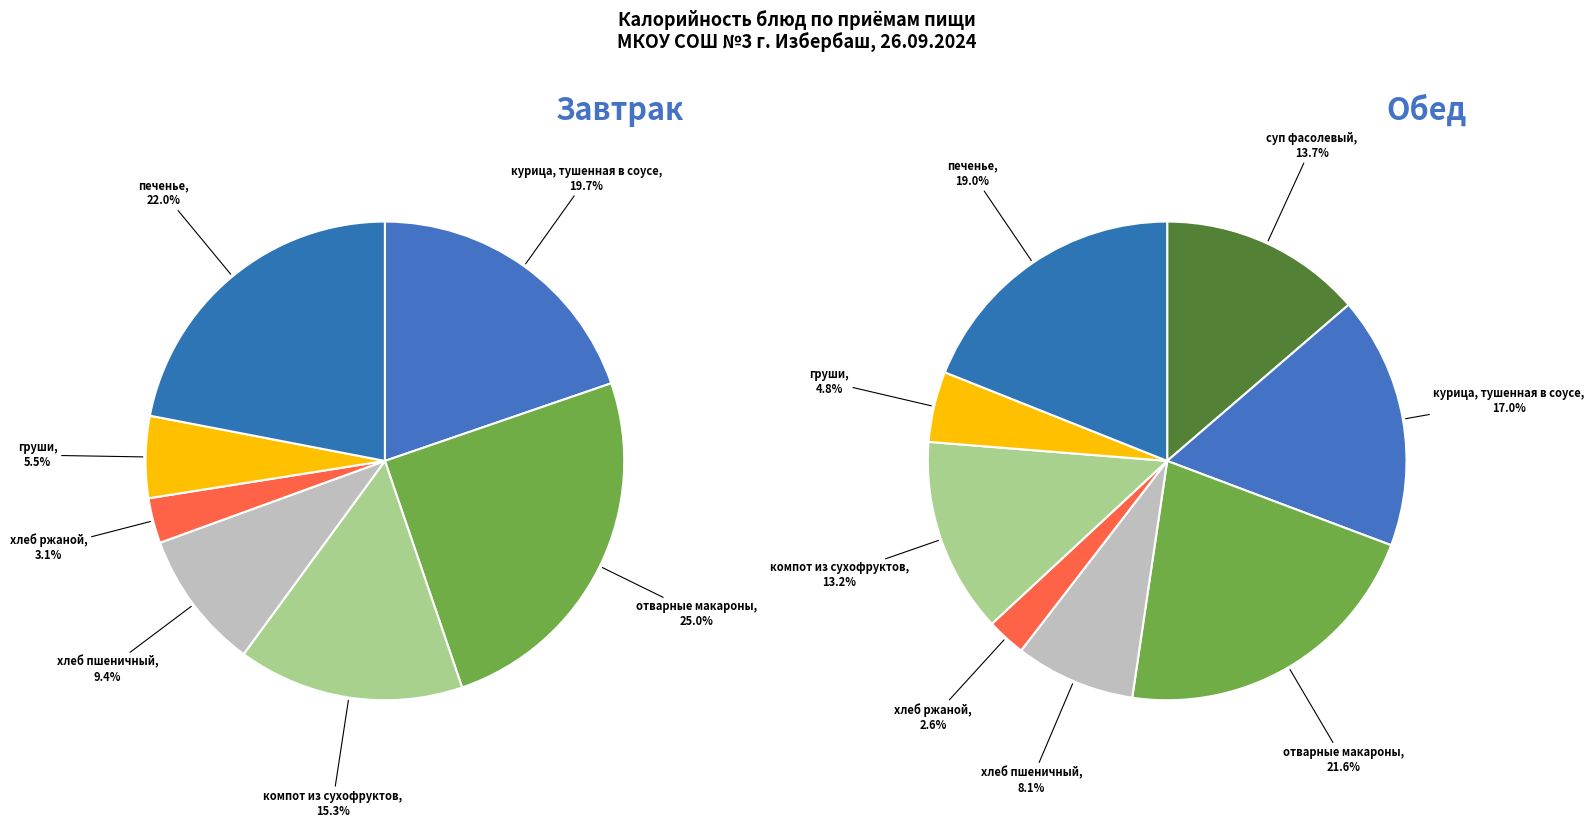

Rank the categories by value from lowest to highest.

хлеб ржаной, груши, хлеб пшеничный, компот из сухофруктов, суп фасолевый, курица, тушенная в соусе, печенье, отварные макароны